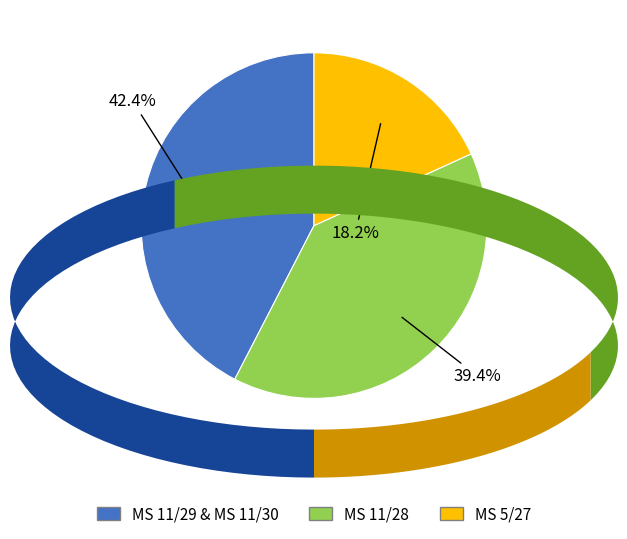

True or false: MS 11/29 & MS 11/30 accounts for 42% of the total.

True